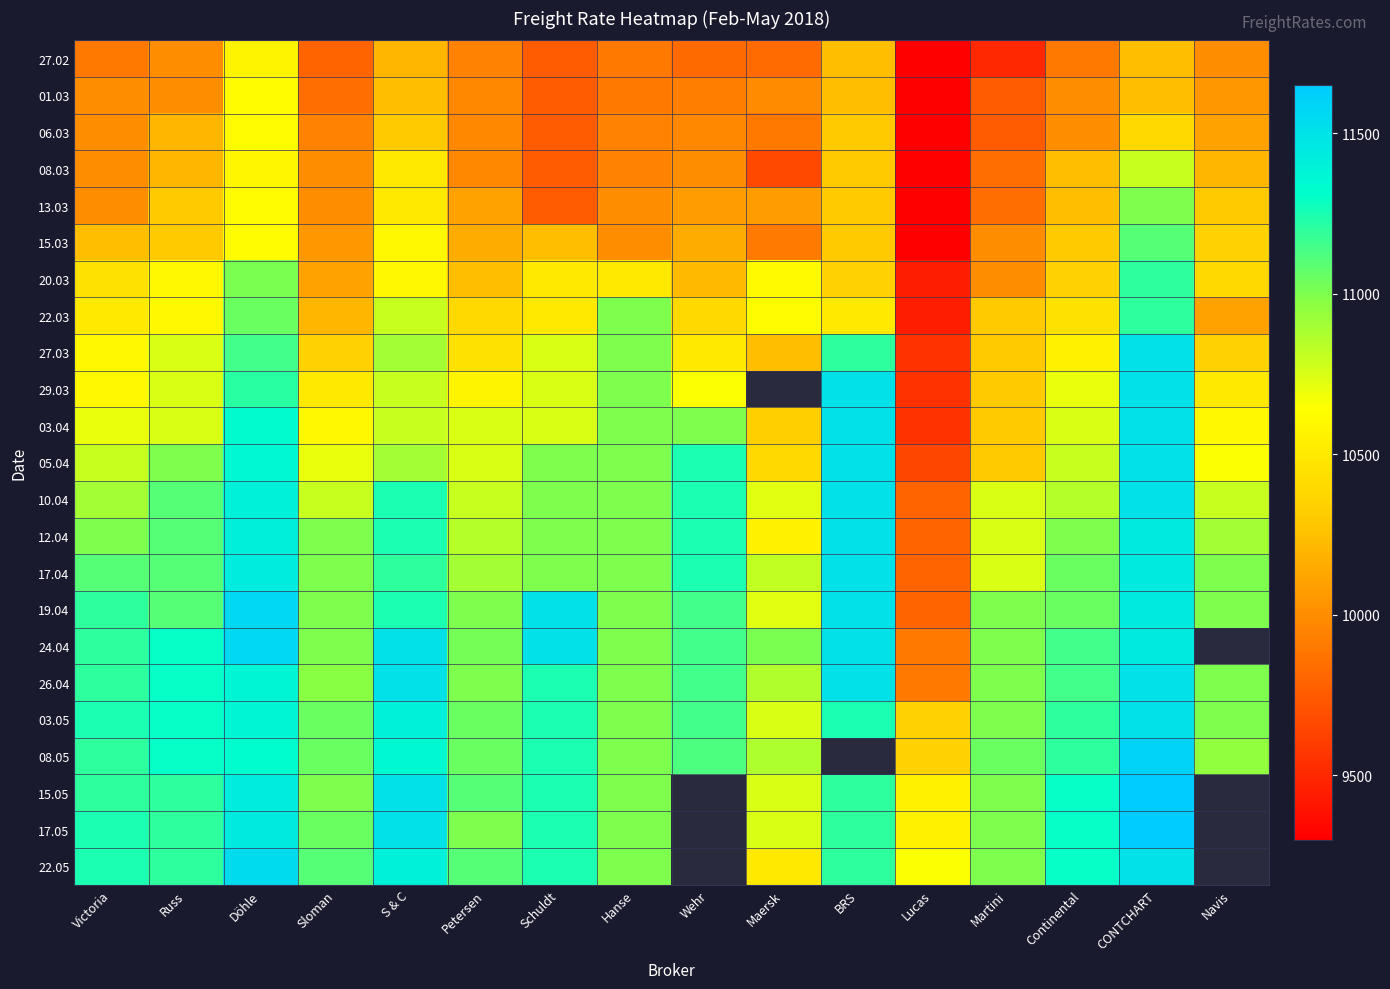

What is the difference between the highest and lowest values at Martini?

1550